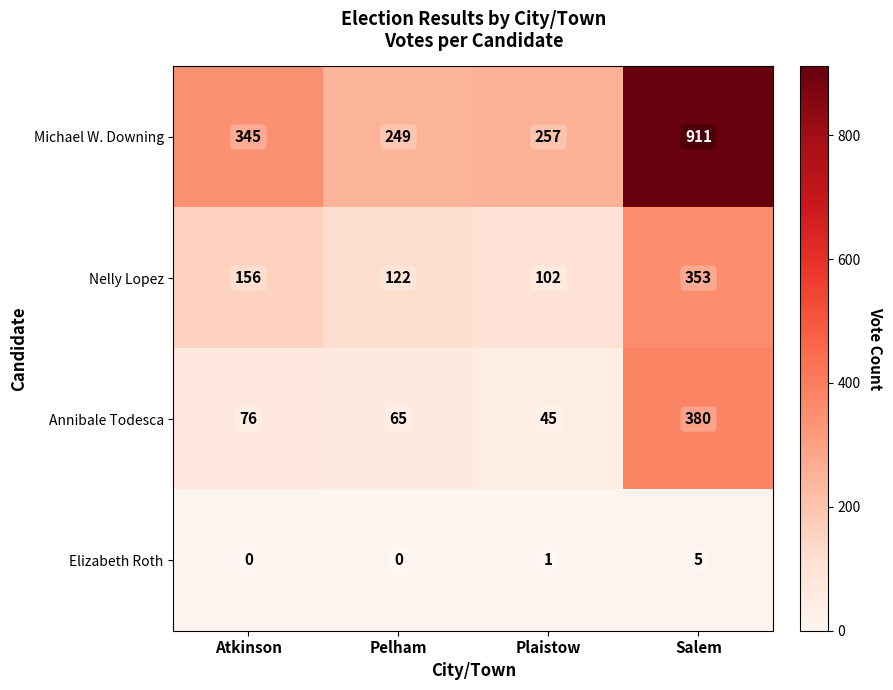

Reading right to left, extract all data points from this chart.

Michael W. Downing: Salem=911	Plaistow=257	Pelham=249	Atkinson=345
Nelly Lopez: Salem=353	Plaistow=102	Pelham=122	Atkinson=156
Annibale Todesca: Salem=380	Plaistow=45	Pelham=65	Atkinson=76
Elizabeth Roth: Salem=5	Plaistow=1	Pelham=0	Atkinson=0